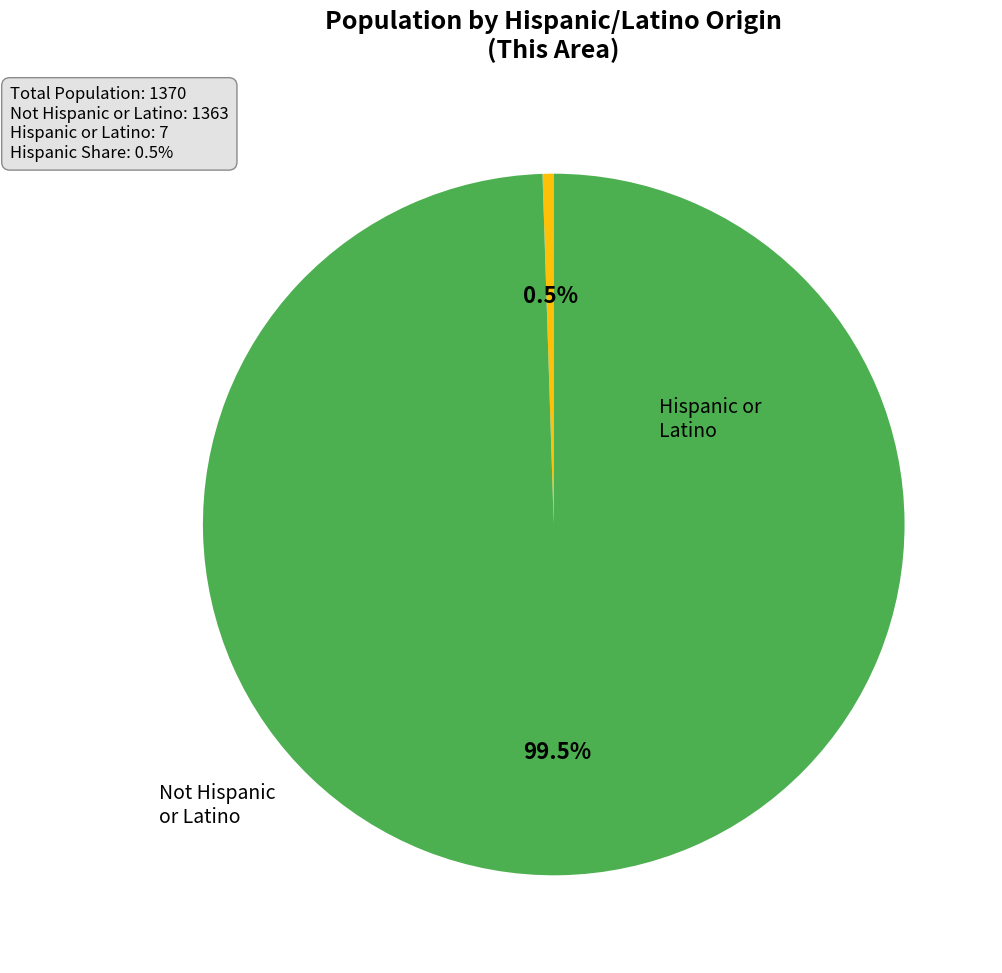

Is it true that Not Hispanic or Latino is 89% of the pie?

False